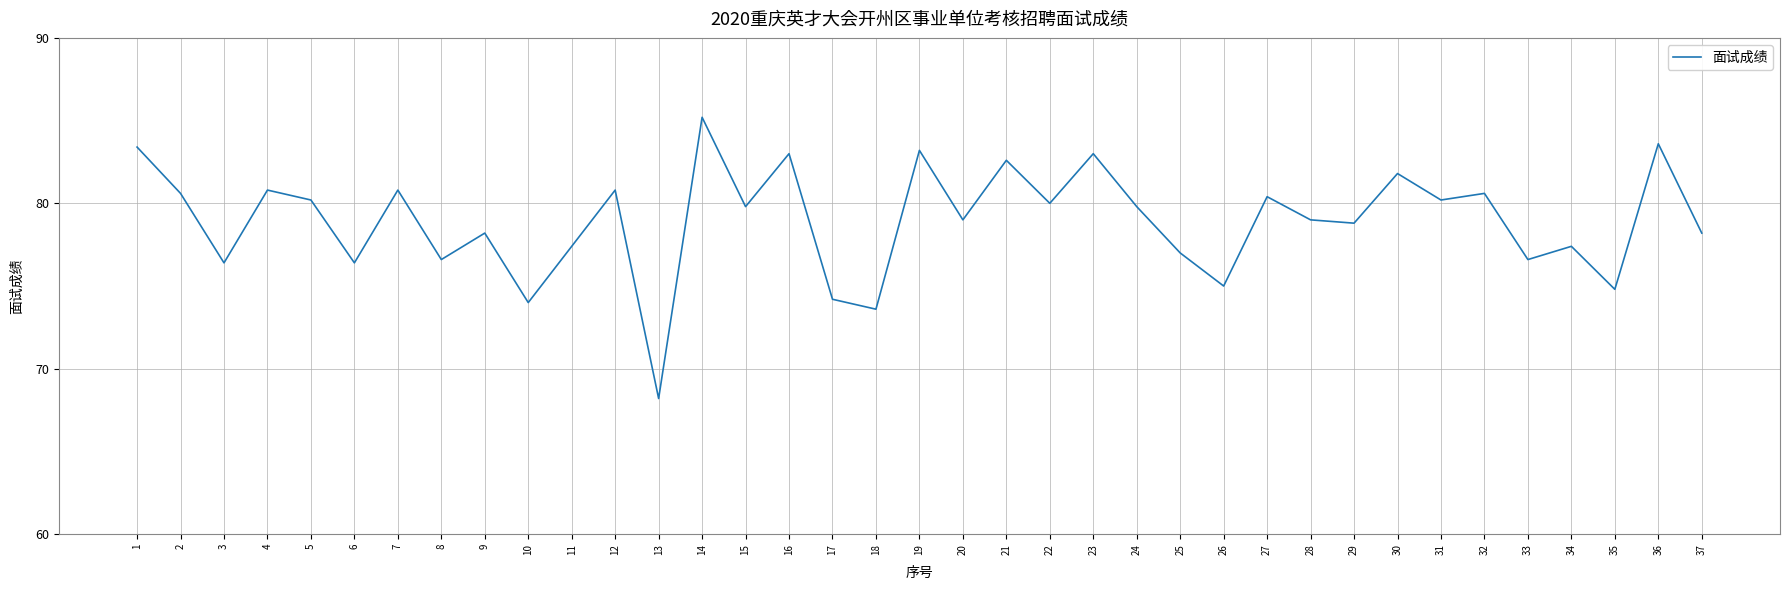

True or false: the data shows 130.3 at 23.

False